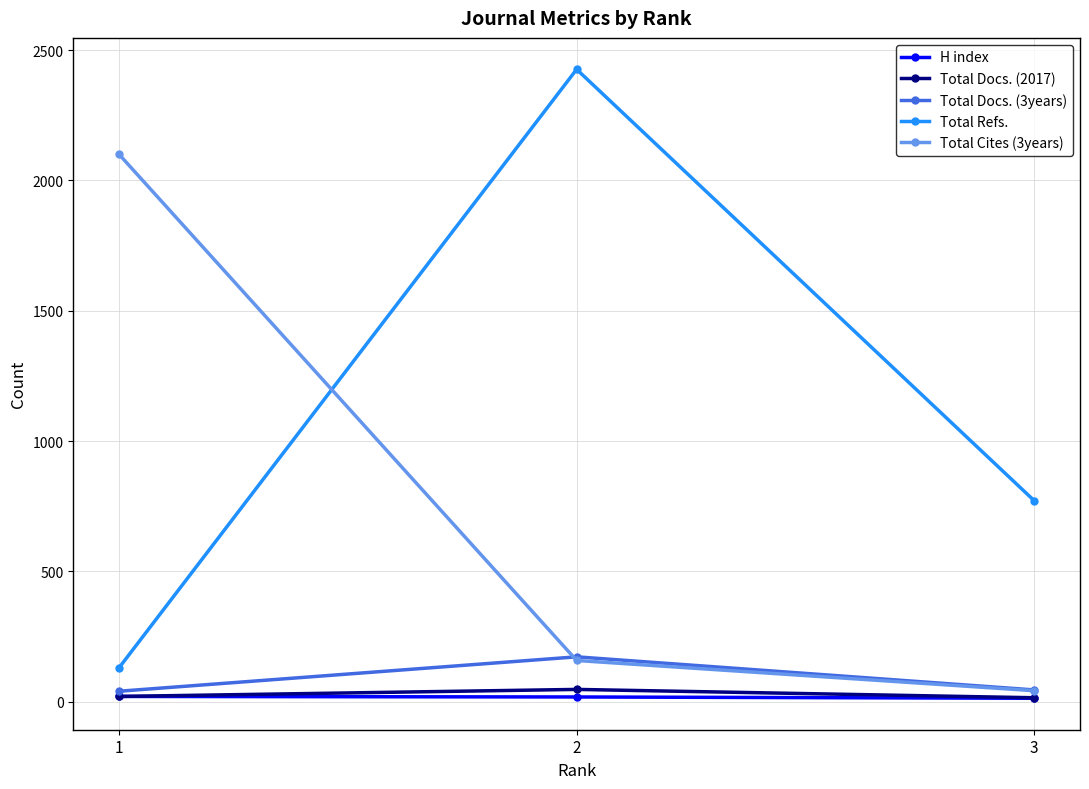

Is this an area chart (filled region under the line)?

No